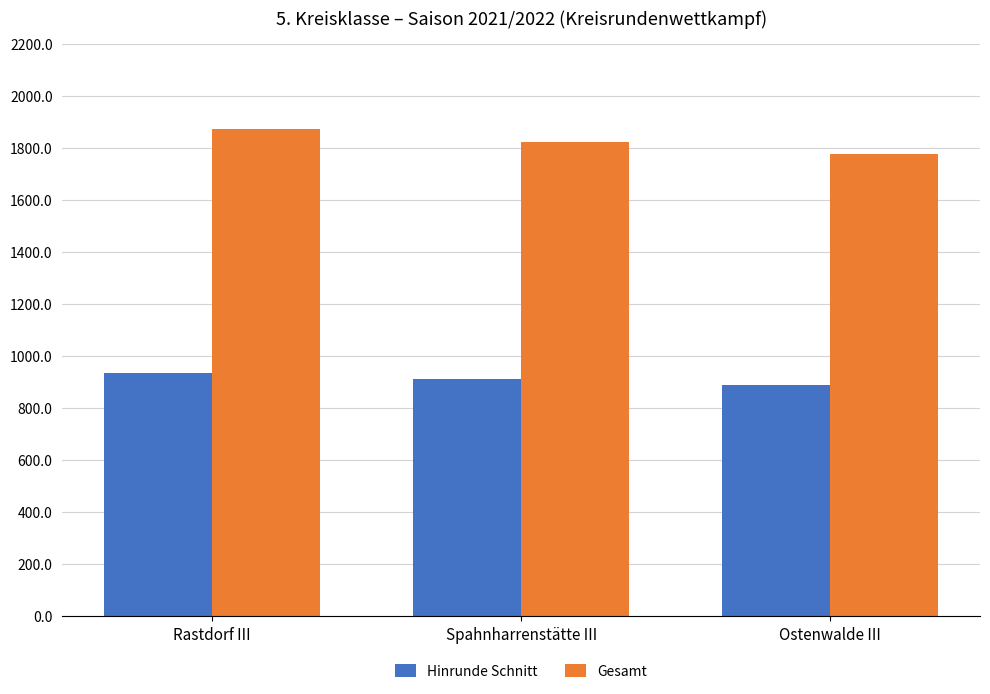

Are the bars grouped side by side (vs. stacked)?

Yes